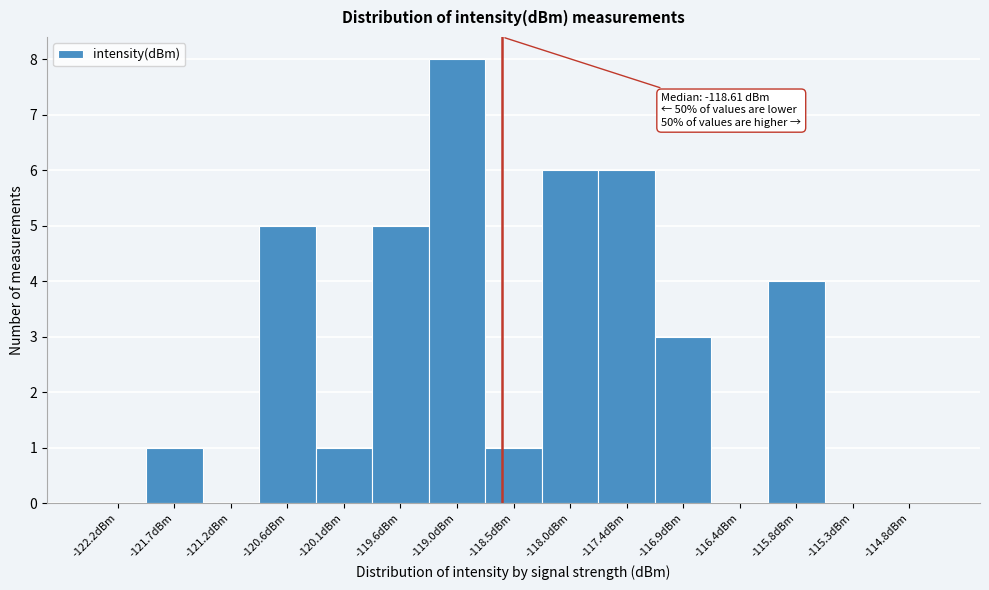

Which range on the x-axis has the tallest bar?

-119.3 to -118.8